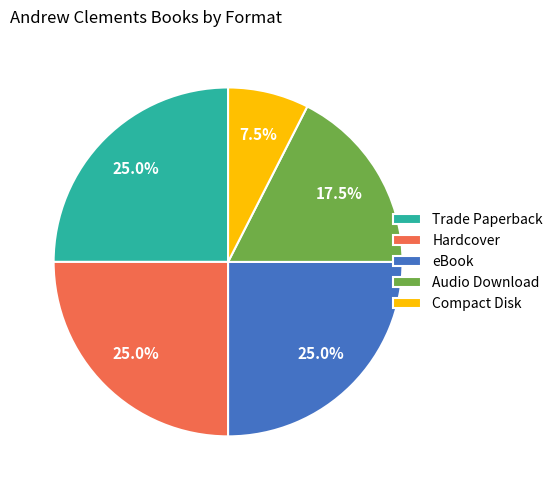

Is it true that Hardcover is 25% of the pie?

True